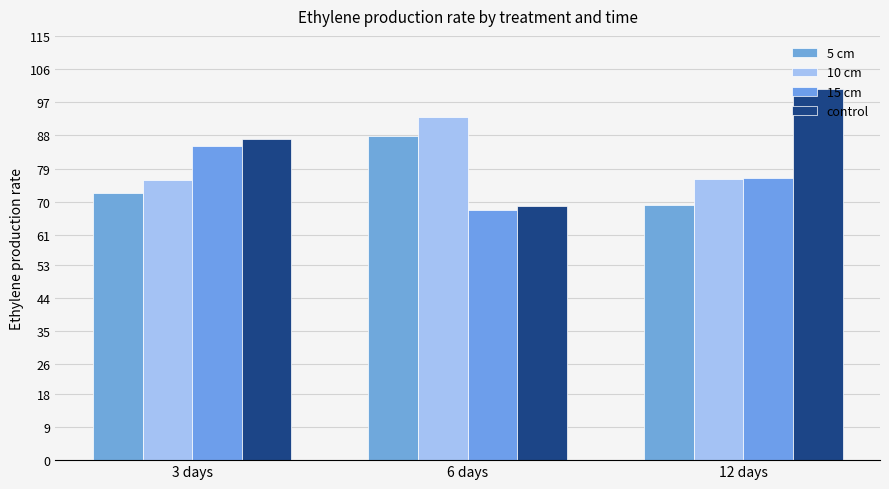

What value does the control series have at 12 days?

100.5